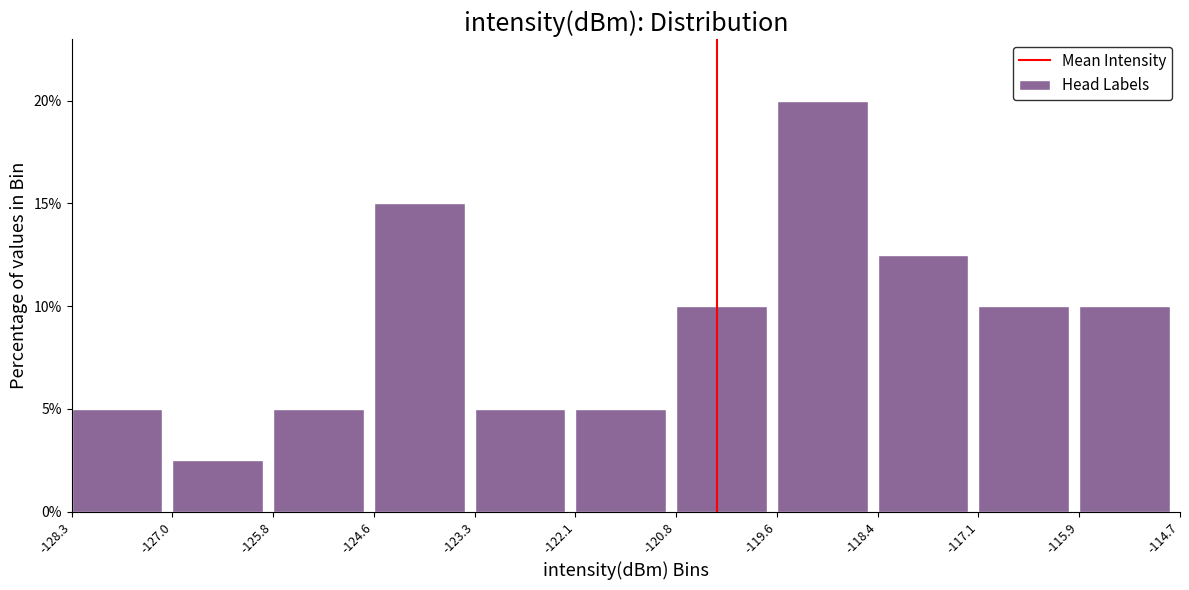

Reading left to right, list every bar in this chart as the range it spans on the x-axis followed by its height. The values are not printed on the chart, so give them approximately, as read against the axis.

-128.3 to -127.0: 5.0
-127.0 to -125.8: 2.5
-125.8 to -124.6: 5.0
-124.6 to -123.3: 15.0
-123.3 to -122.1: 5.0
-122.1 to -120.8: 5.0
-120.8 to -119.6: 10.0
-119.6 to -118.4: 20.0
-118.4 to -117.1: 12.5
-117.1 to -115.9: 10.0
-115.9 to -114.7: 10.0